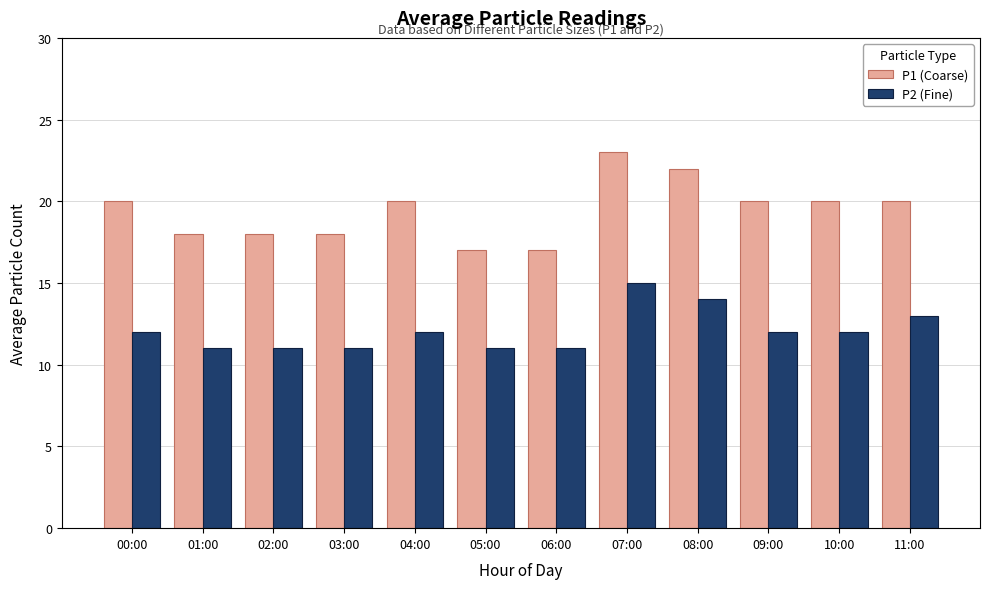

What is the spread (max minus min) of values at 11:00?

7